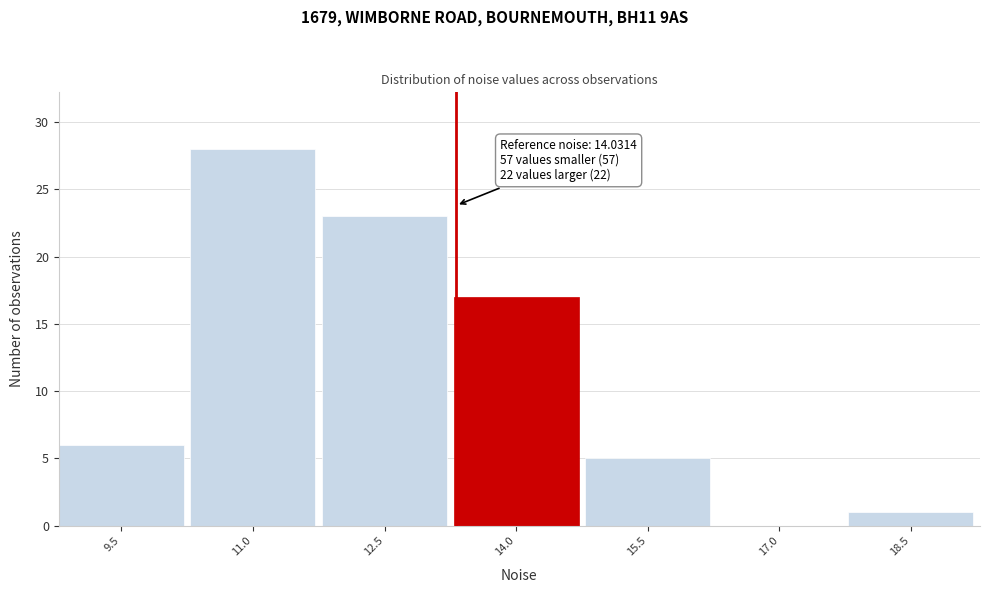

What is the sum of all values?

80